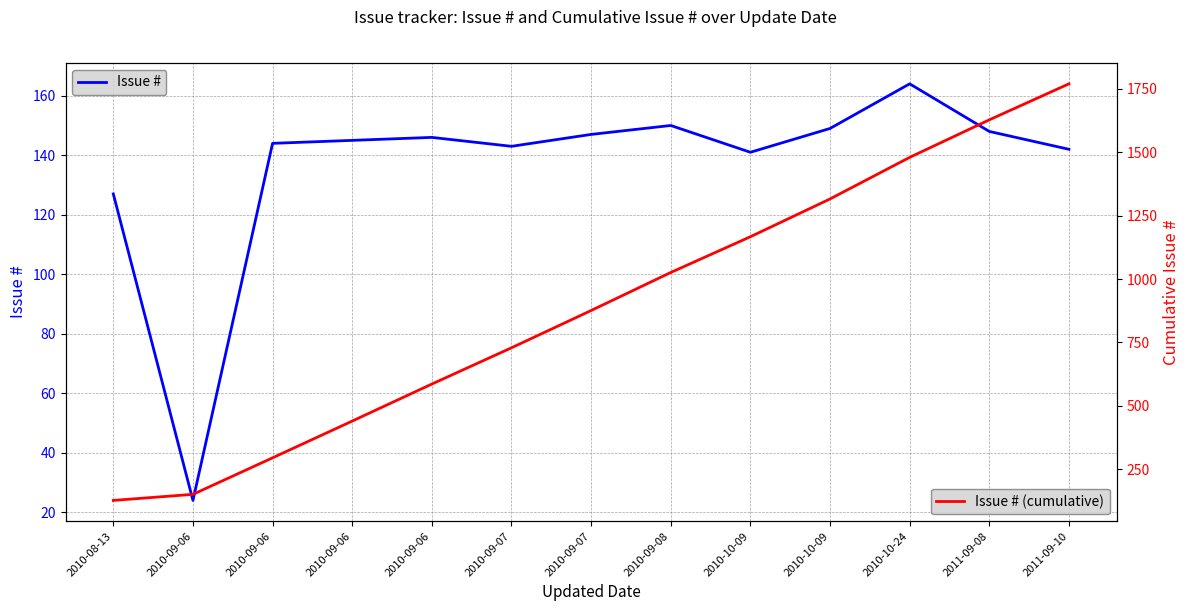

Which label corresponds to the smallest value in the chart?

2010-09-06